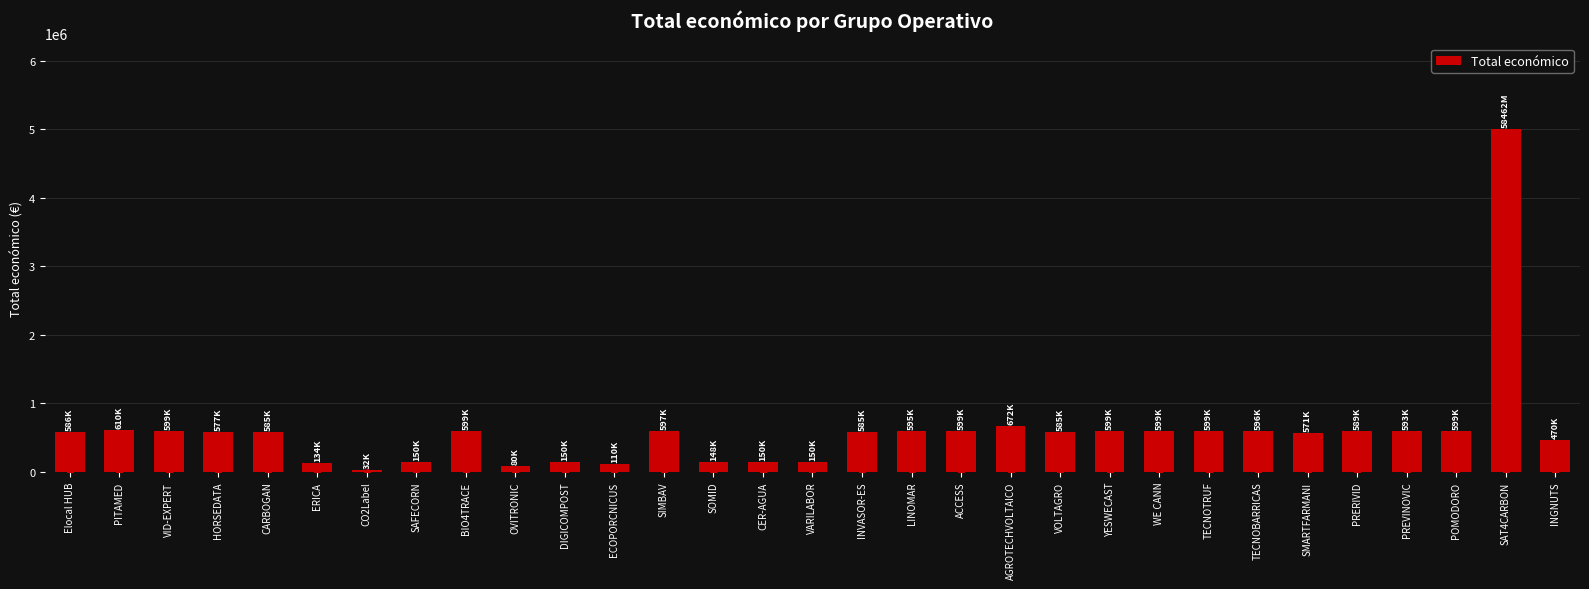

Are the bars horizontal?

No